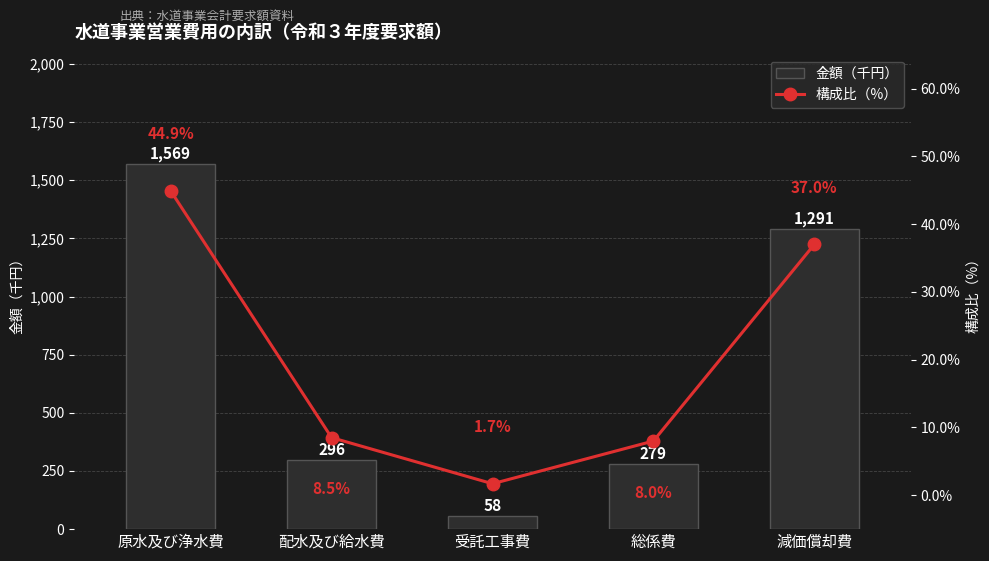

Where is 金額（千円） nearest to the value 813?

減価償却費